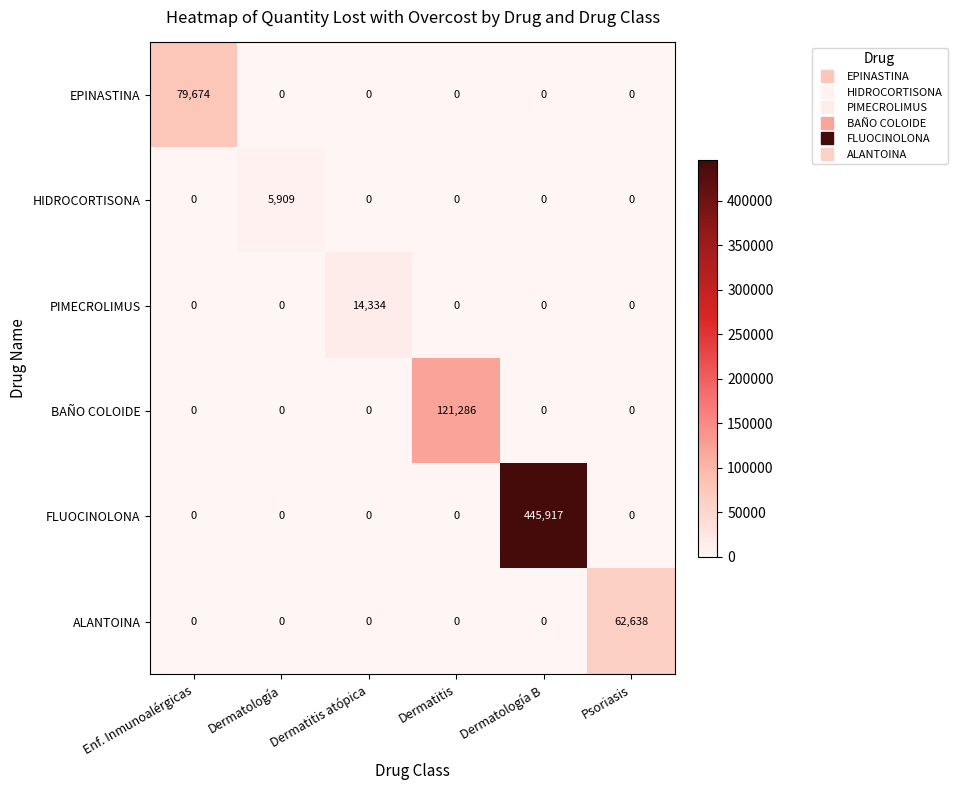

What is the difference between the highest and lowest values at Dermatitis atópica?

14334